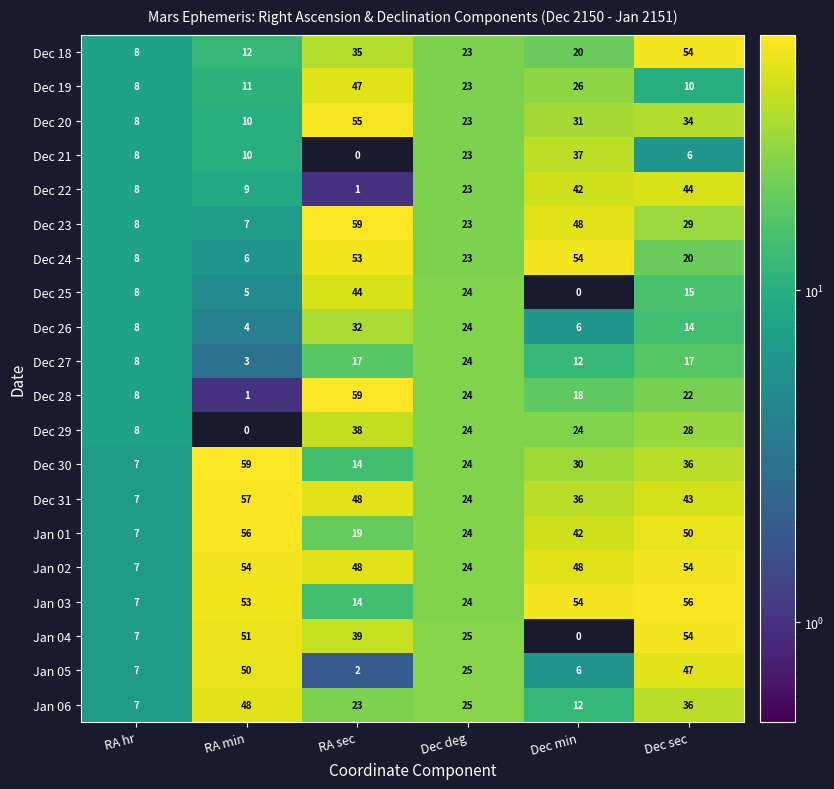

Is it true that Jan 06 equals 40 at RA sec?

False